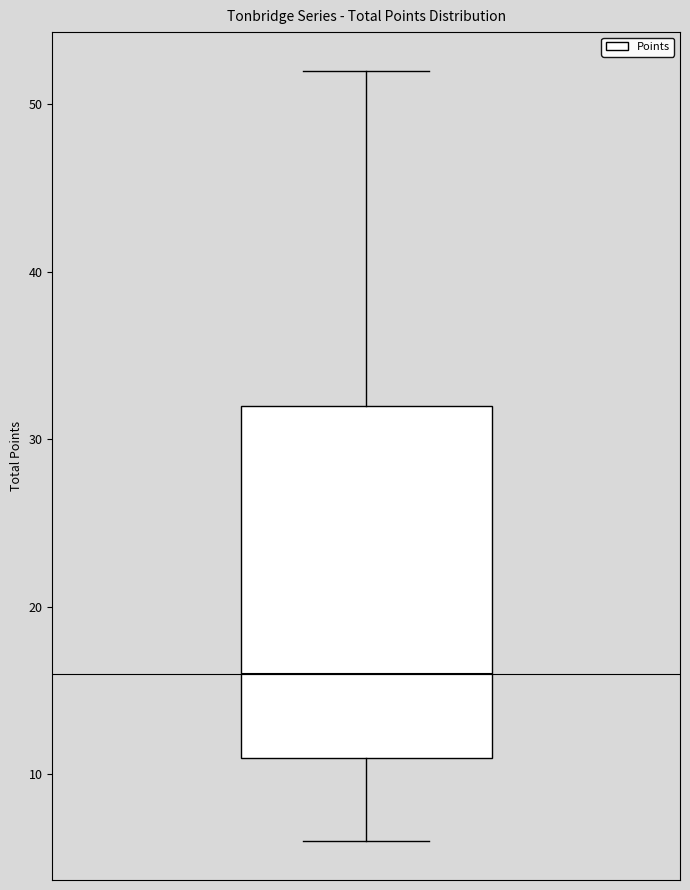

Where does the median line of the box sit on the y-axis? The values are not printed on the chart, so give them approximately, as read against the axis.

16